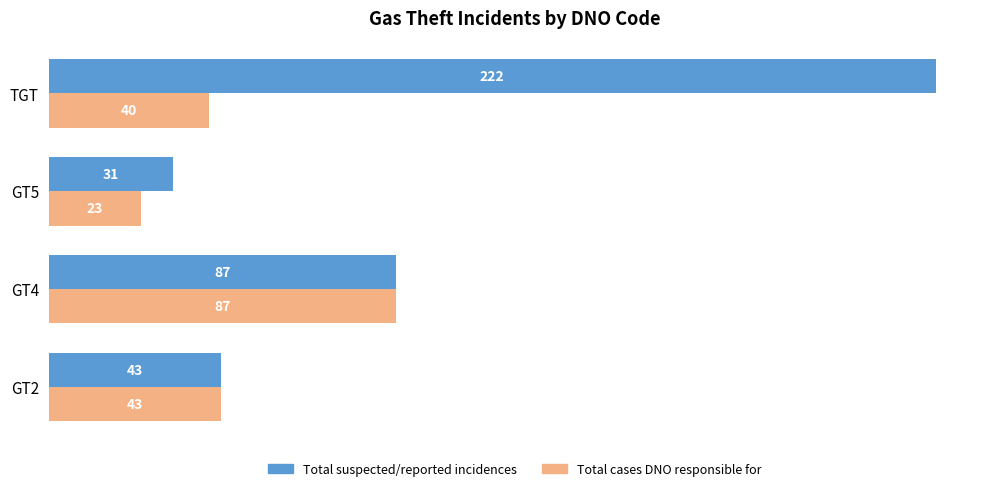

True or false: Total cases DNO responsible for has a value of 40 at TGT.

True